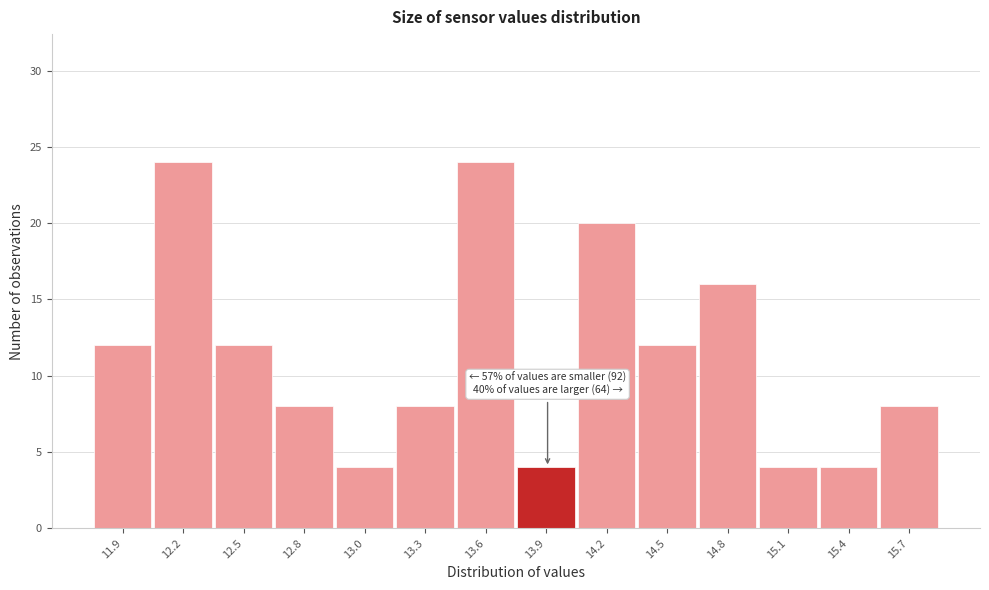

Reading right to left, transcribe all the data shown in this chart.

8	4	4	16	12	20	4	24	8	4	8	12	24	12